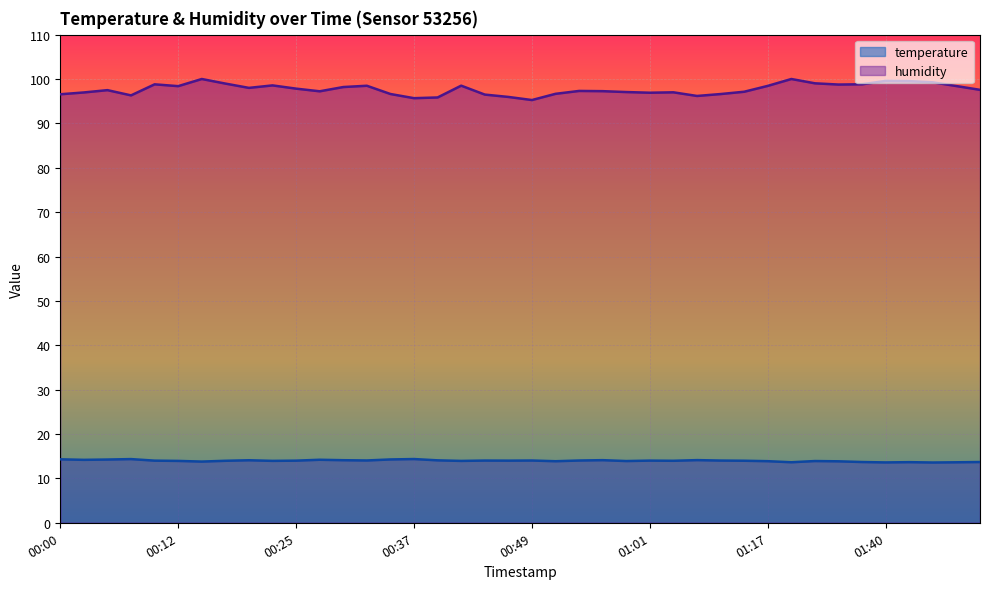

Which series has the widest spread of values?

humidity